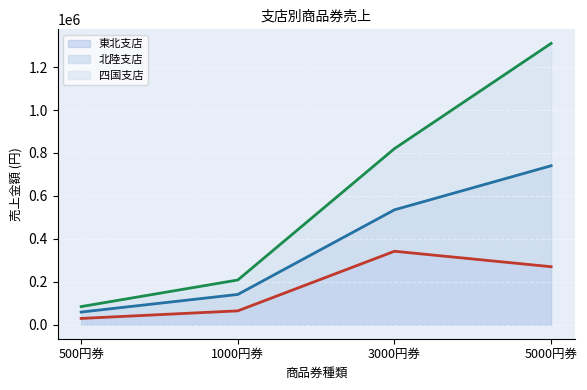

True or false: 四国支店 (line) and 東北支店 (line) cross at least once.

False